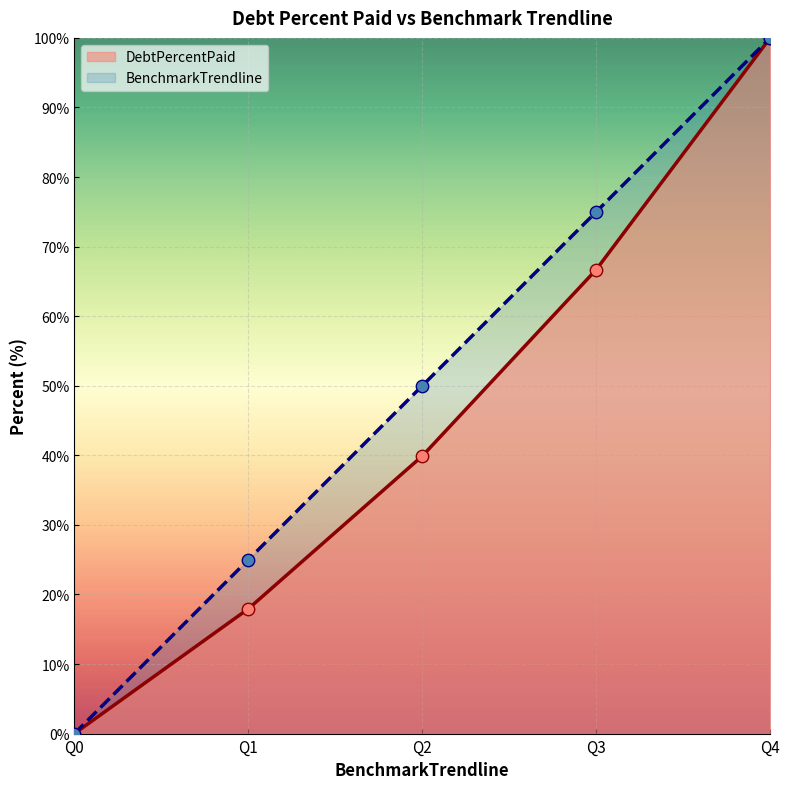

At which category is the sum across all series the highest?

Q4